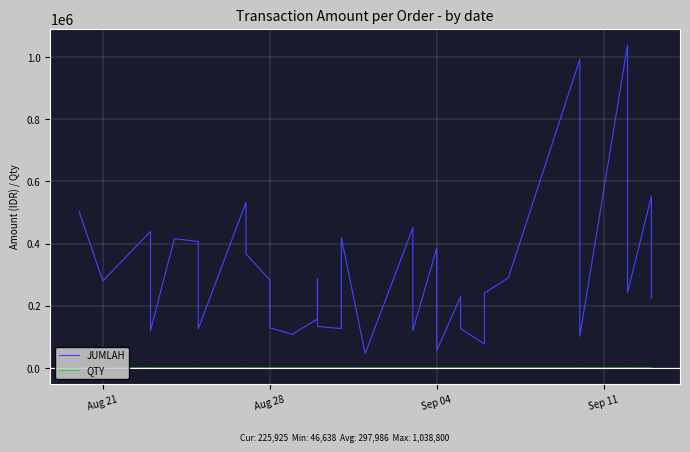

What are all the series names shown in the legend?

JUMLAH, QTY